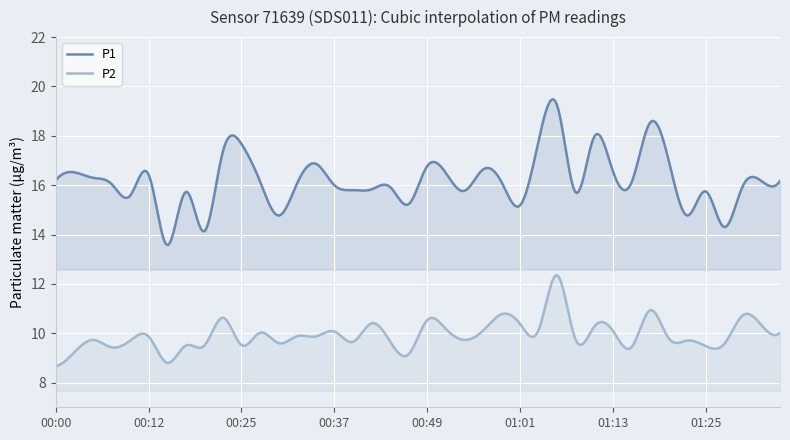

How many interior local peaks does the P1 series have?

12